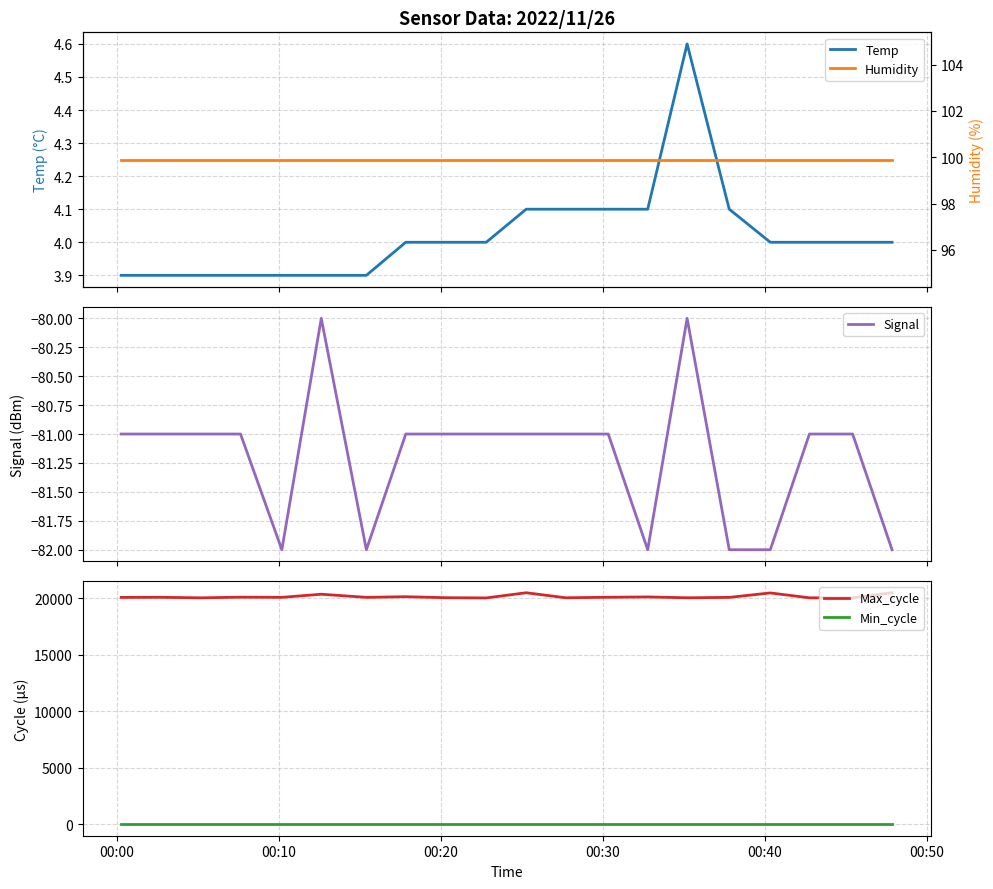

True or false: Max_cycle and Min_cycle cross at least once.

False